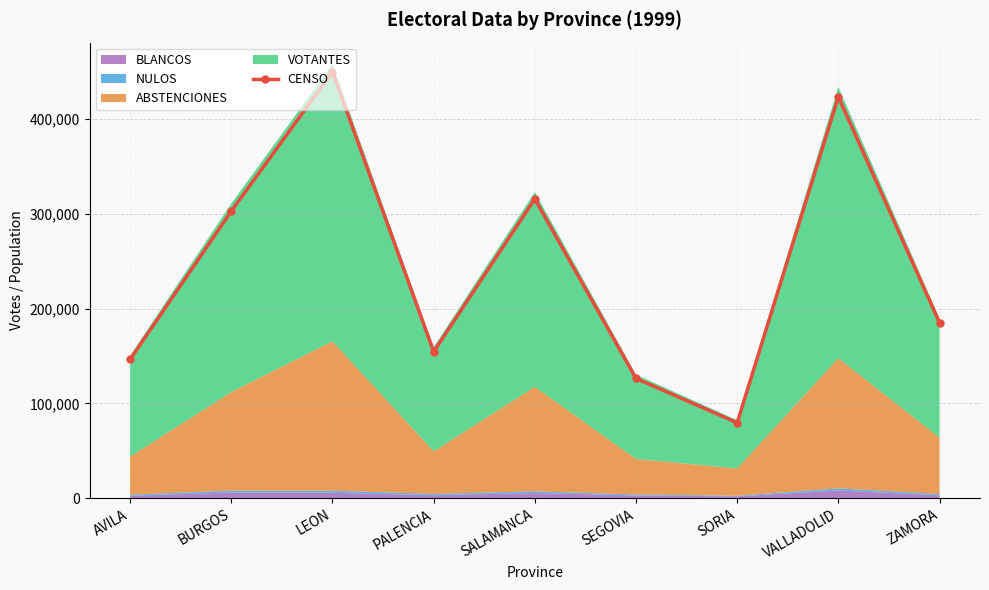

Reading left to right, what are all the values shown in this chart?

AVILA=146613	BURGOS=303063	LEON=450046	PALENCIA=154701	SALAMANCA=315954	SEGOVIA=126485	SORIA=79677	VALLADOLID=423698	ZAMORA=185270